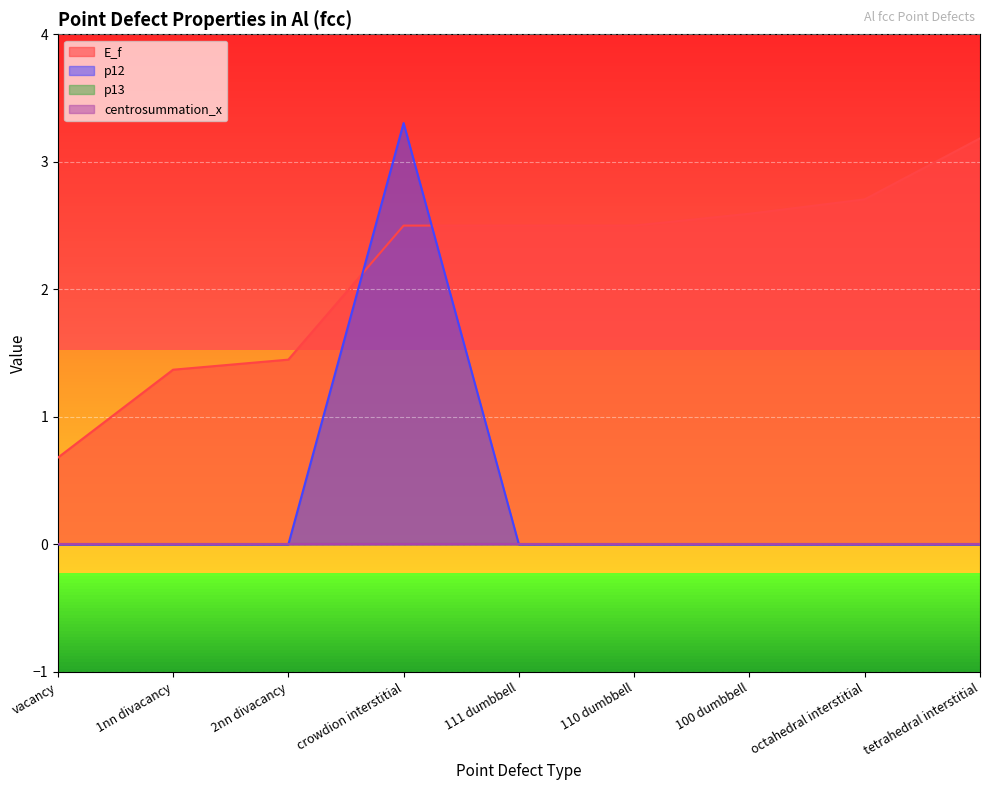

Which series ends up on top after the final intersection of E_f and p12?

E_f